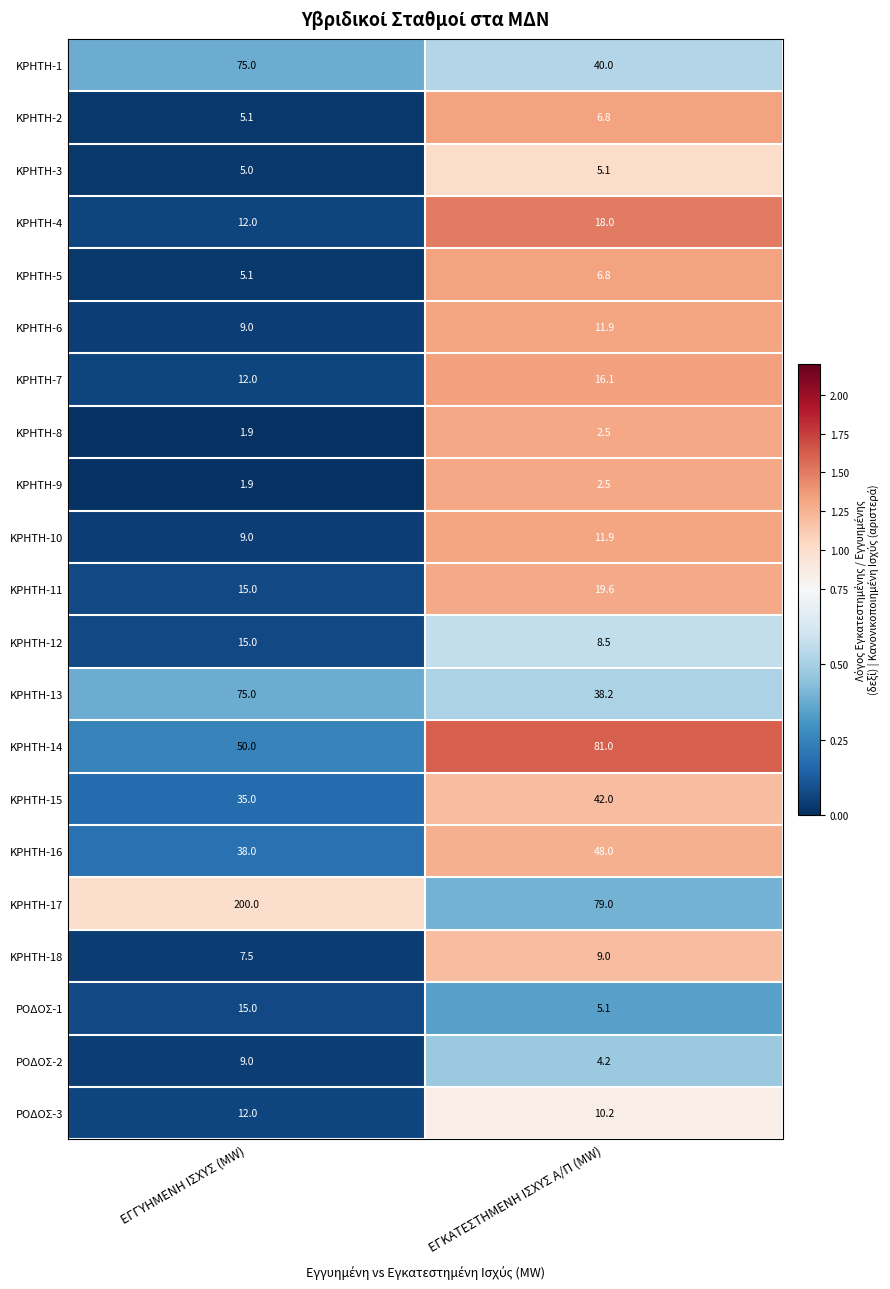

Rank the categories by ΚΡΗΤΗ-14 value from lowest to highest.

ΕΓΓΥΗΜΕΝΗ ΙΣΧΥΣ (MW), ΕΓΚΑΤΕΣΤΗΜΕΝΗ ΙΣΧΥΣ Α/Π (MW)